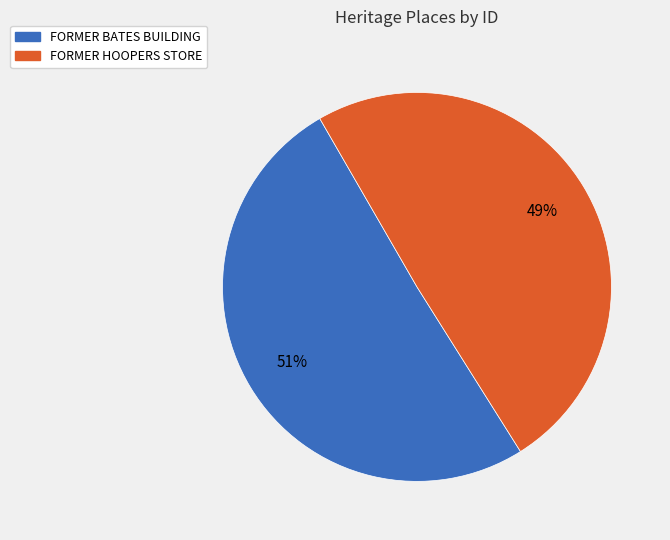

Which has a higher value, FORMER HOOPERS STORE or FORMER BATES BUILDING?

FORMER BATES BUILDING